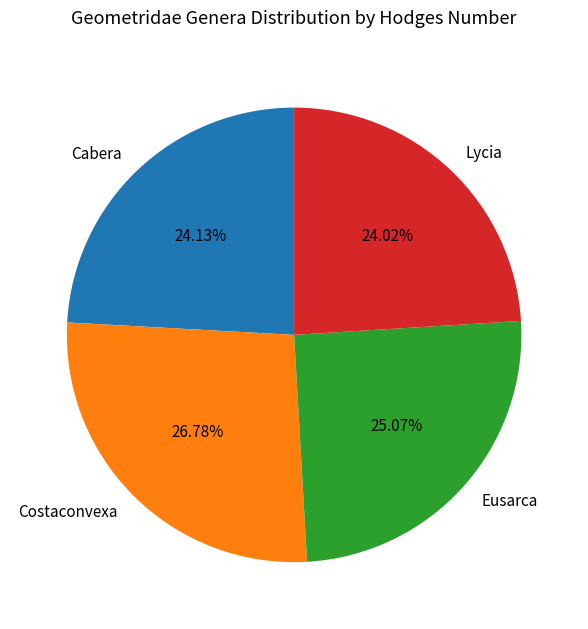

Approximately how many times larger is the value at Eusarca compared to Costaconvexa?

0.9